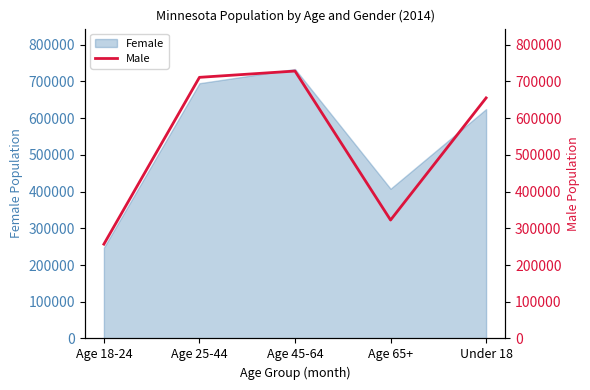

Is it true that the value at Age 65+ is 322568?

True